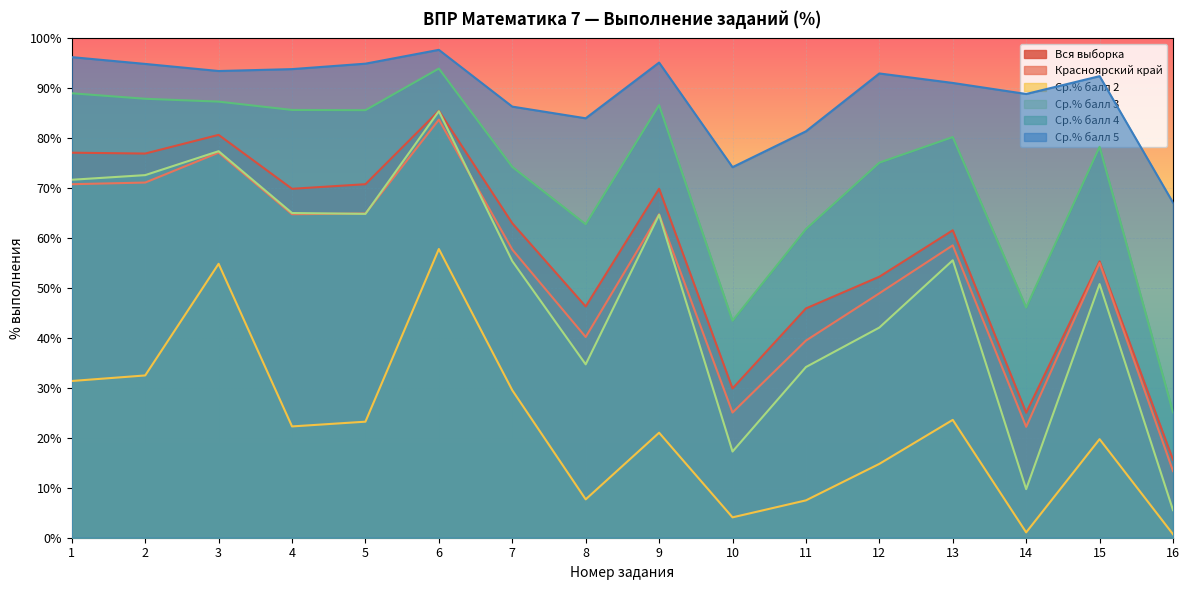

How many series are shown in this chart?

6